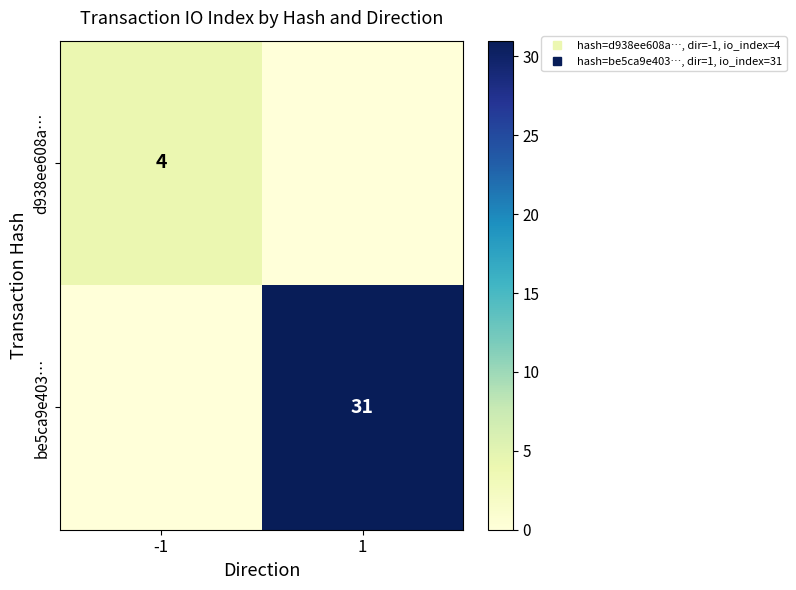

How many distinct data groups are displayed?

2